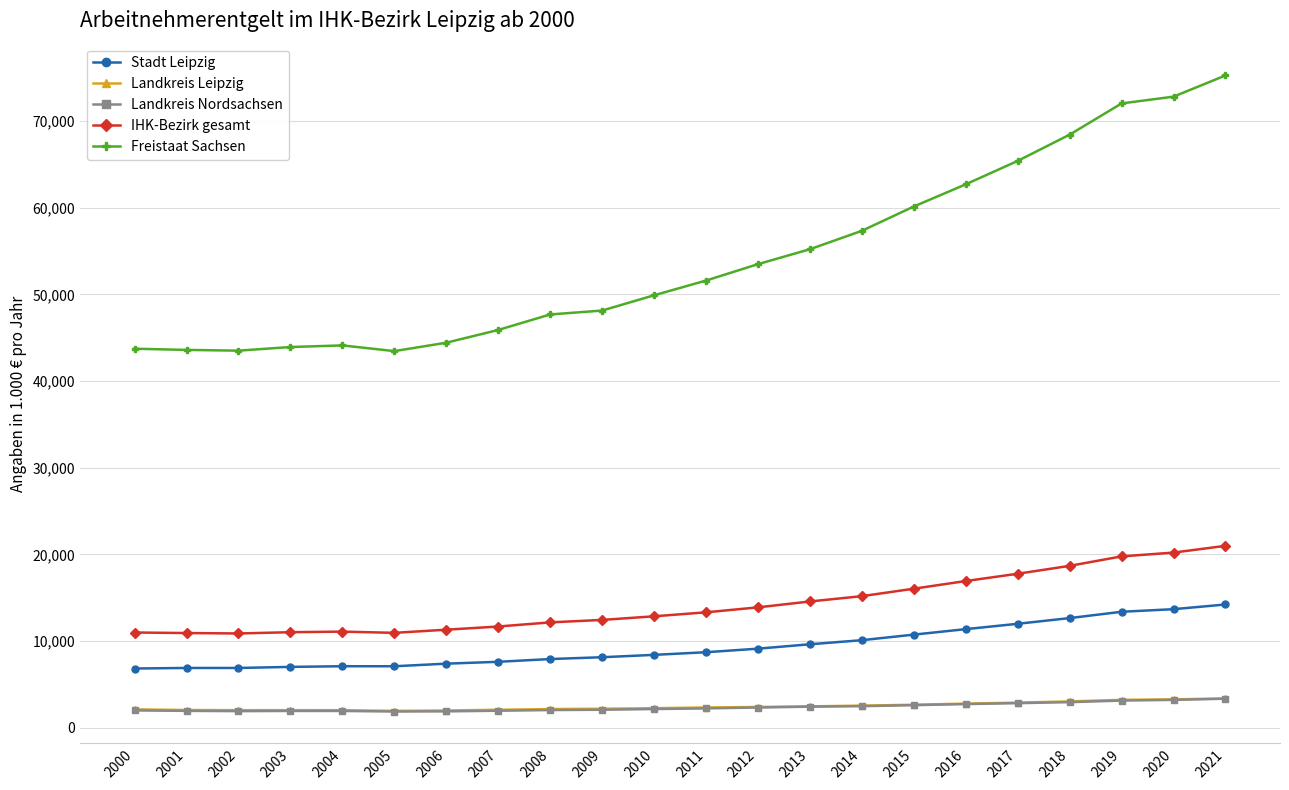

True or false: Freistaat Sachsen and IHK-Bezirk gesamt cross at least once.

False